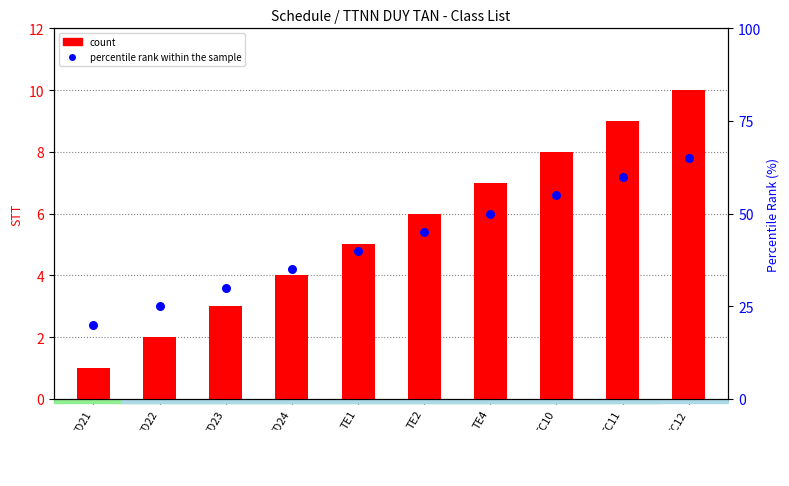

Which series contains the lowest Y value?

count